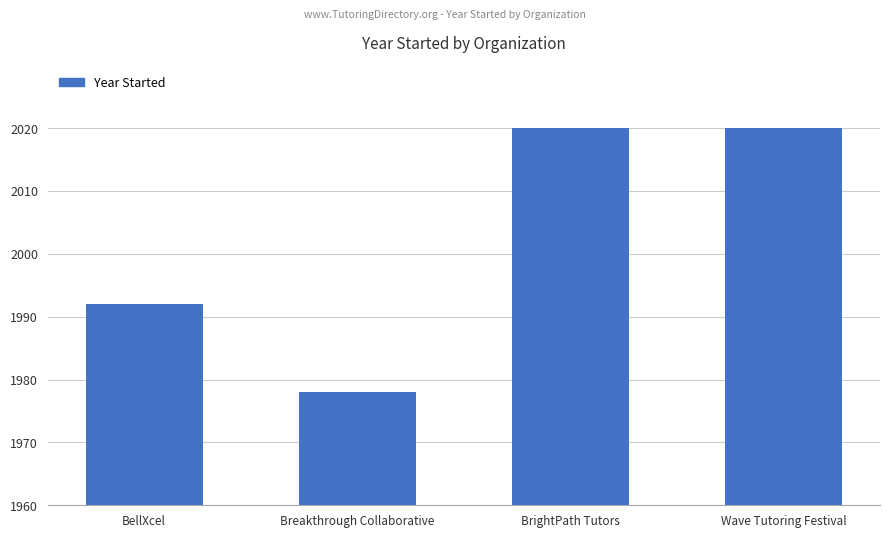

Count the values in the range 1992 to 2020.

3